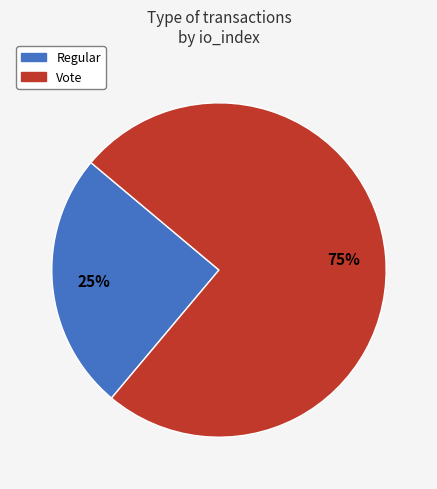

Combined, do Regular and Vote account for over 50%?

Yes